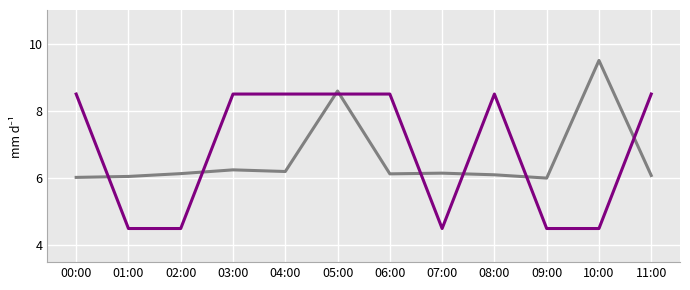

What is the spread (max minus min) of values at 01:00?

1.5